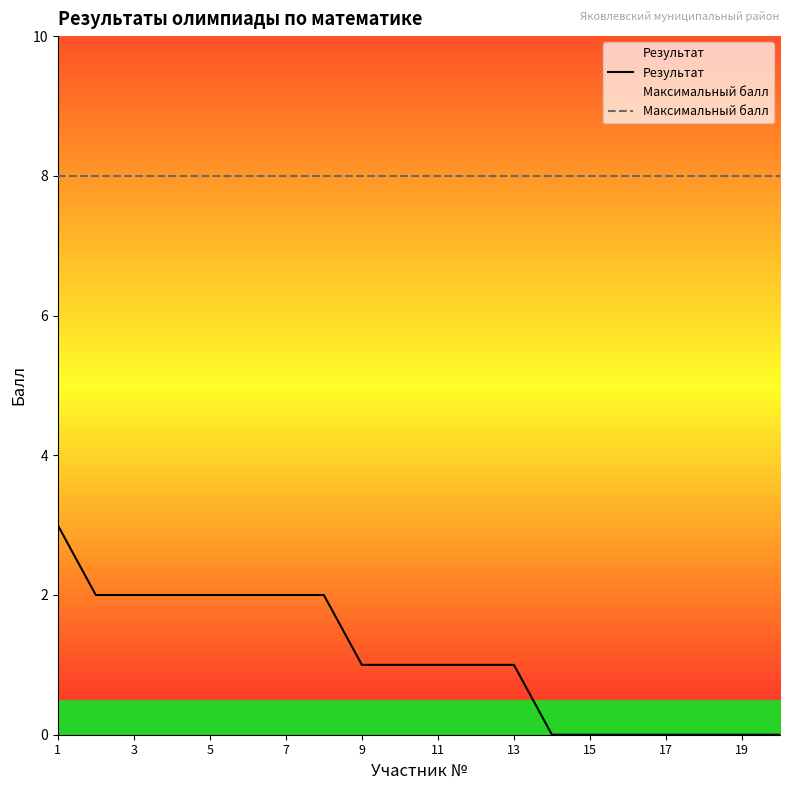

Is the value of Максимальный балл at 11 greater than the value of Результат at 9?

Yes